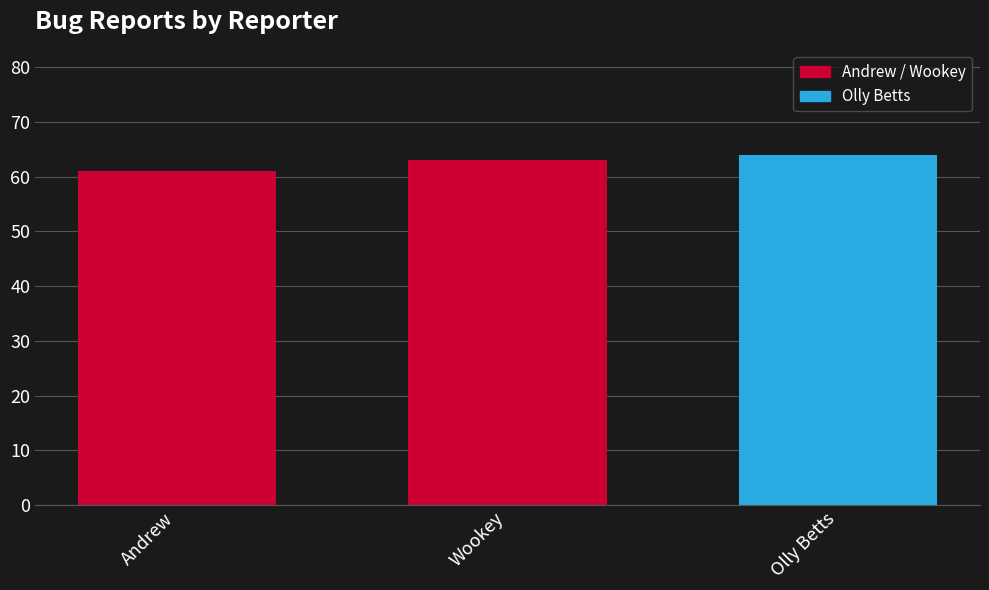

What is the average value?

63